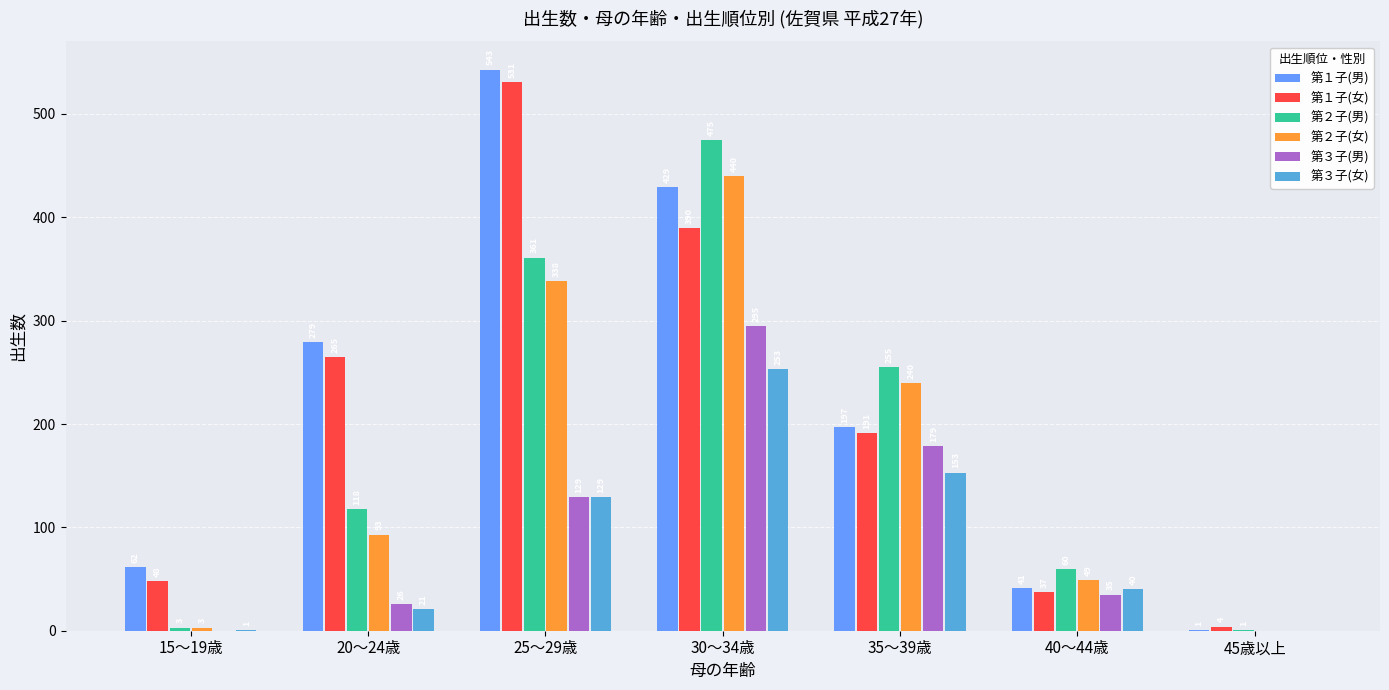

Is it true that 第３子(女) equals 129 at 25～29歳?

True